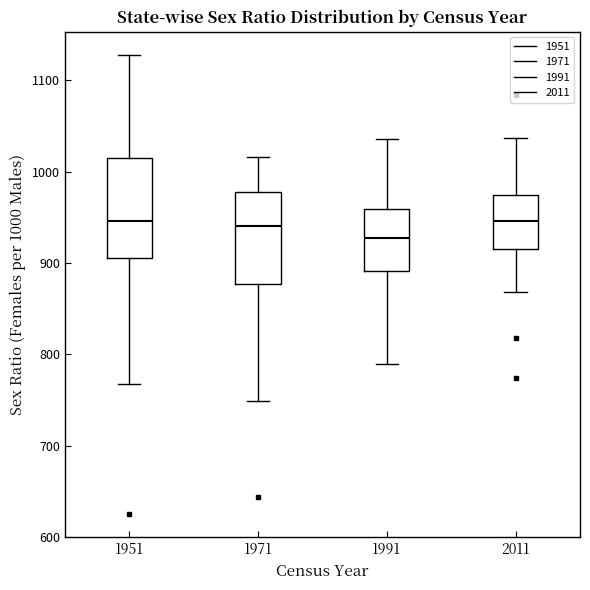

Where does the upper whisker of the box at x = 2011 end on the y-axis? The values are not printed on the chart, so give them approximately, as read against the axis.

1040